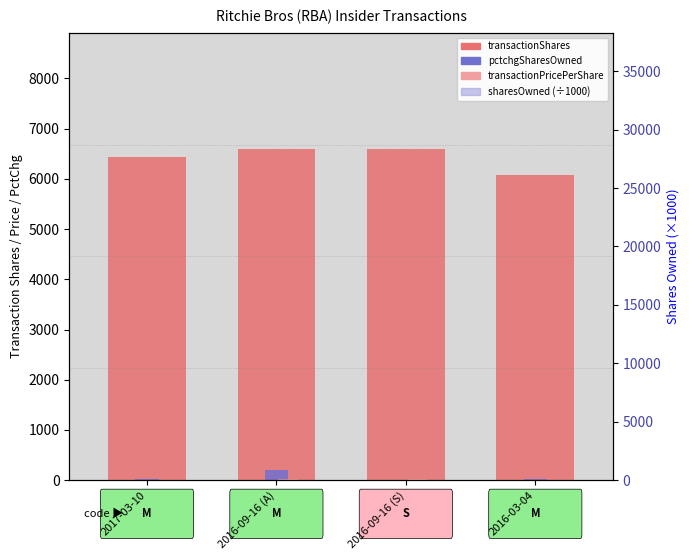

What is the difference between the maximum and minimum values in the sharesOwnedFollowingTransaction (÷1000) series?

17.6